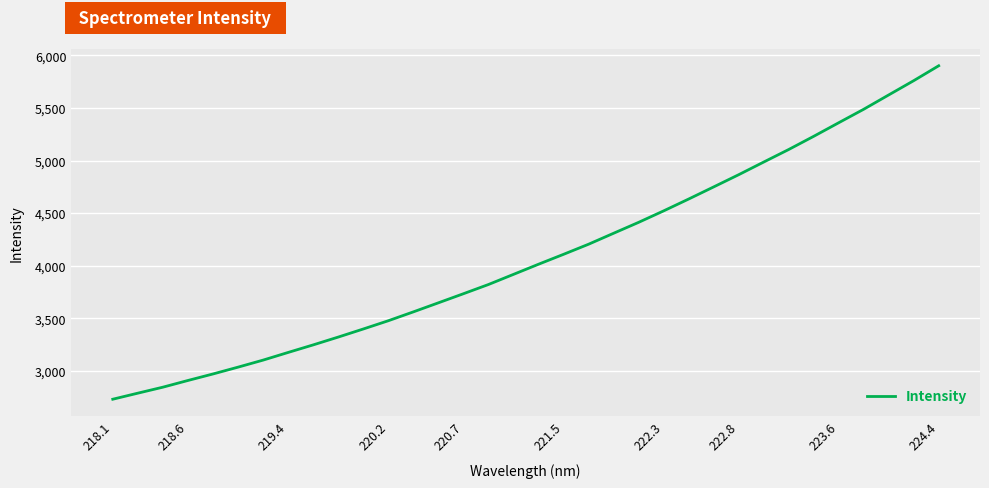

What is the difference between the maximum and minimum values?

3171.3